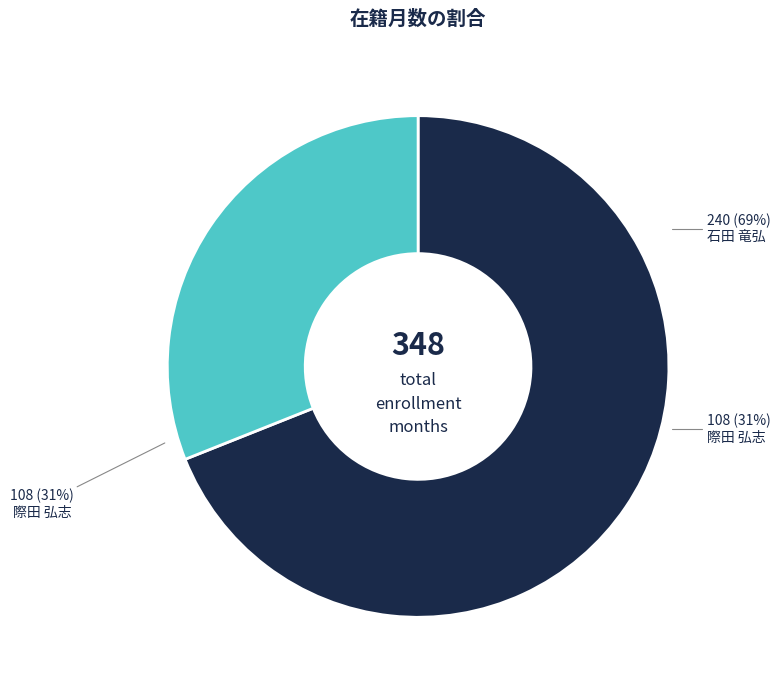

How many segments does this pie chart have?

2